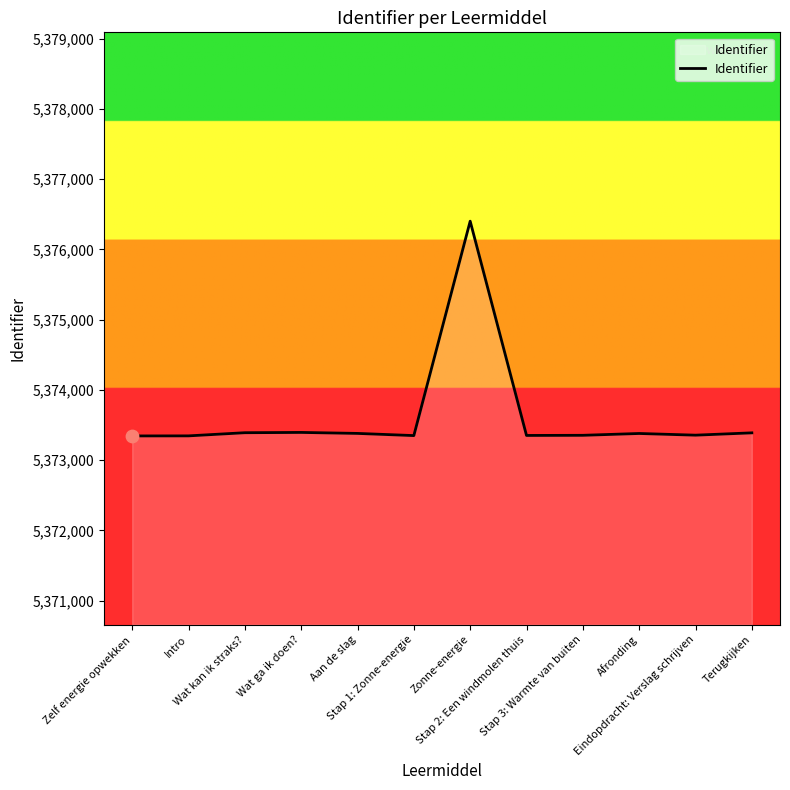

What is the difference between the maximum and minimum values?

3057